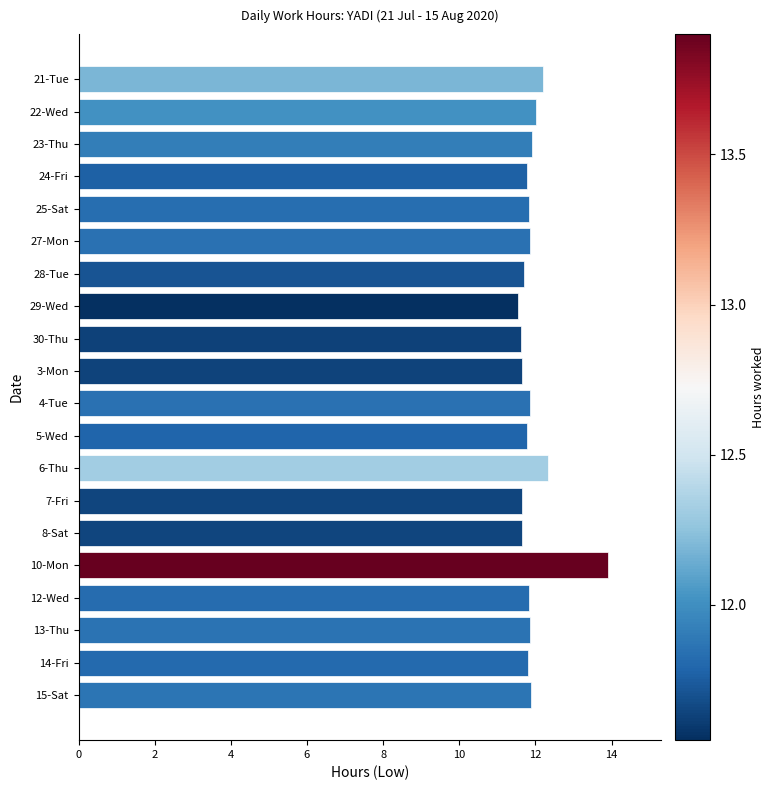

What is the ratio of the value at 30-Thu to the value at 5-Wed?

1.0